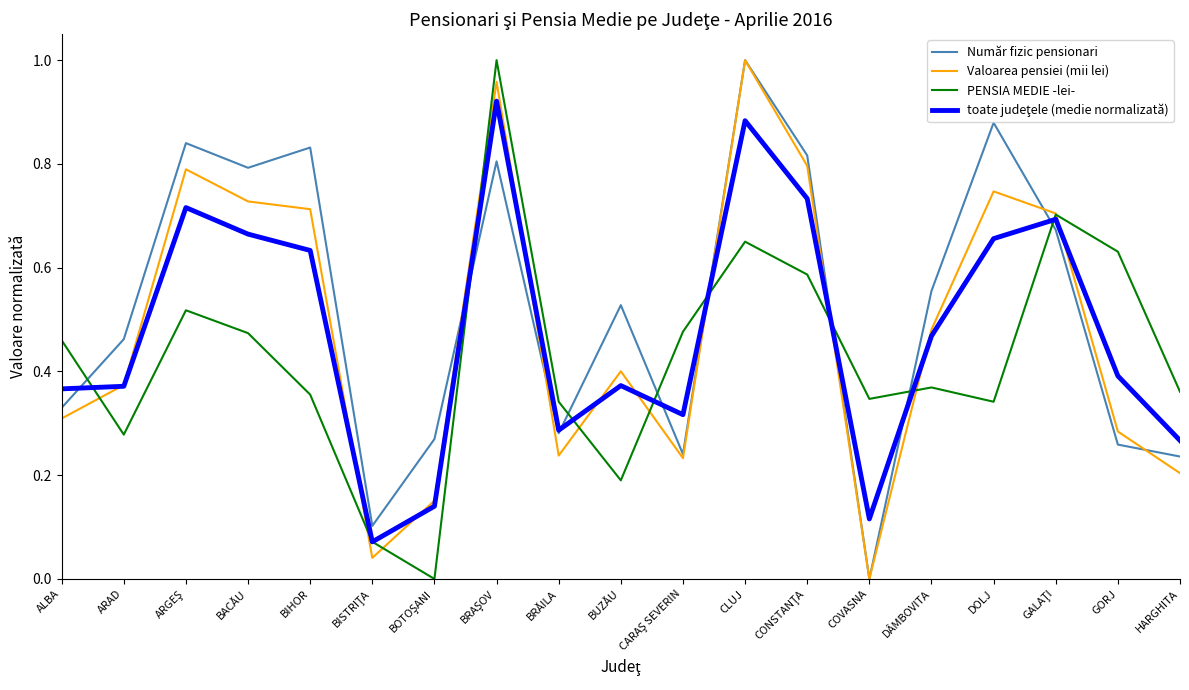

How many lines are shown in the chart?

4